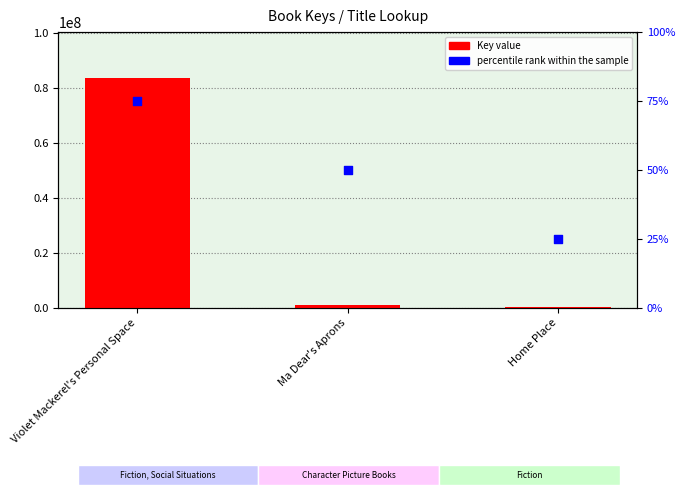

At how many categories does at least one series exceed 56058269?

1